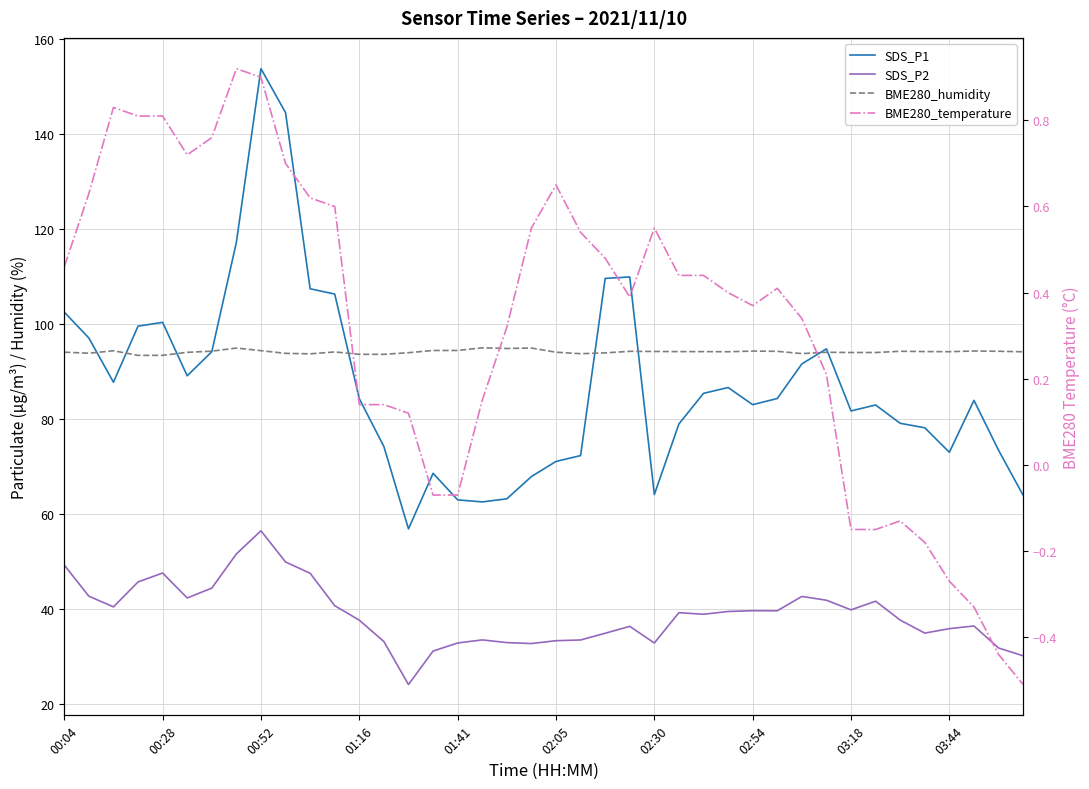

How many values in BME280_temperature are above zero?

30